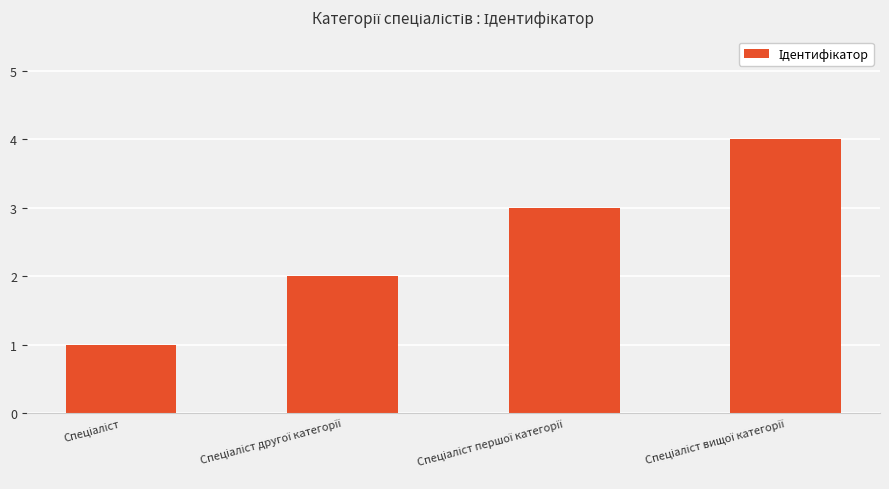

What is the maximum value shown in the chart?

4